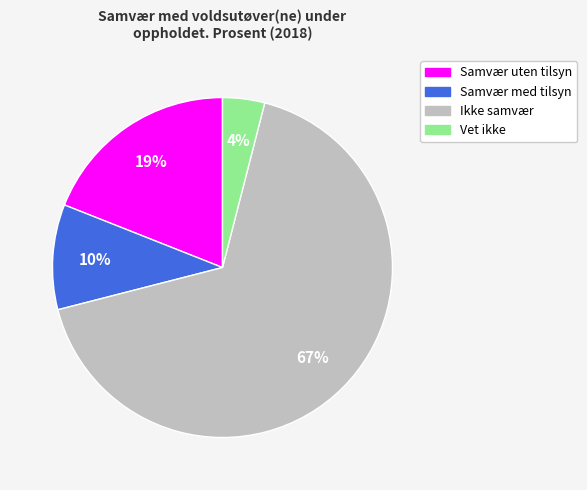

Which has a higher value, Samvær uten tilsyn or Vet ikke?

Samvær uten tilsyn